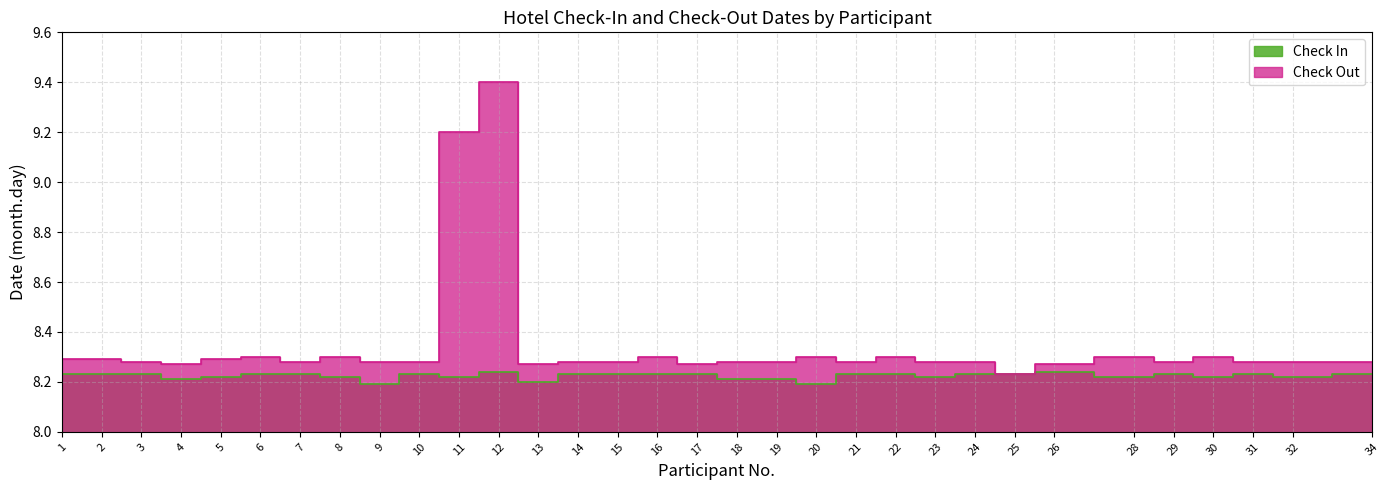

Which series has the largest total across all categories?

Check Out